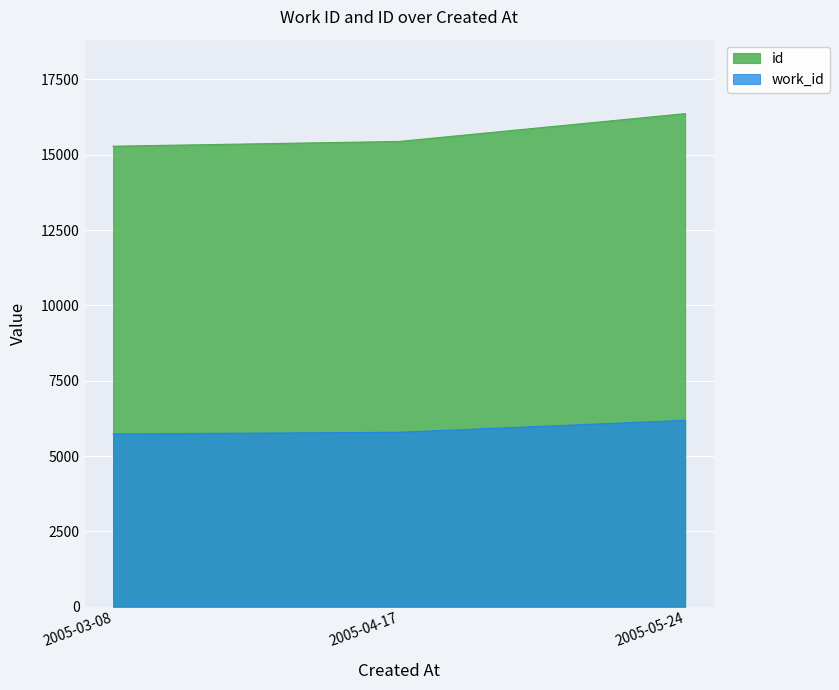

What is the lowest value of the work_id series?

5732